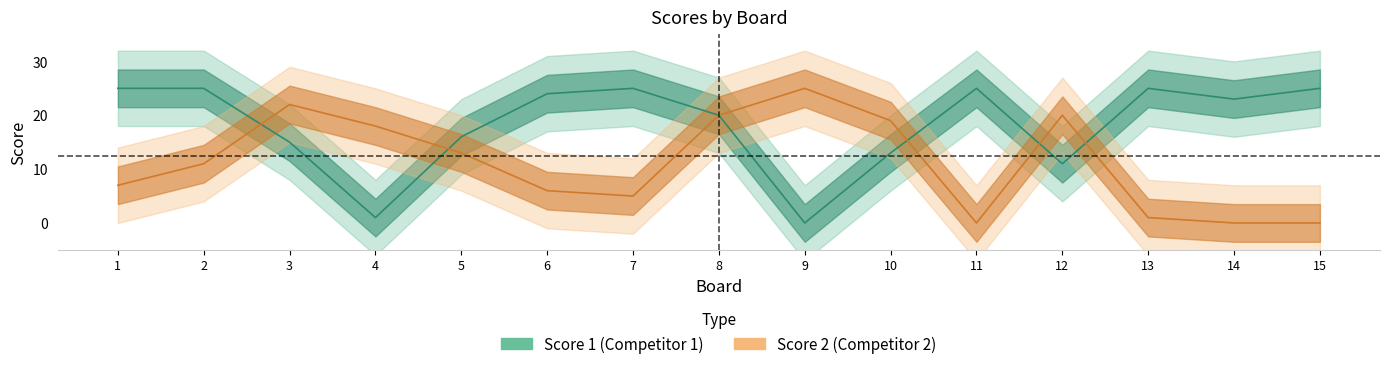

The value of Score 2 at 5 is 21. True or false?

False